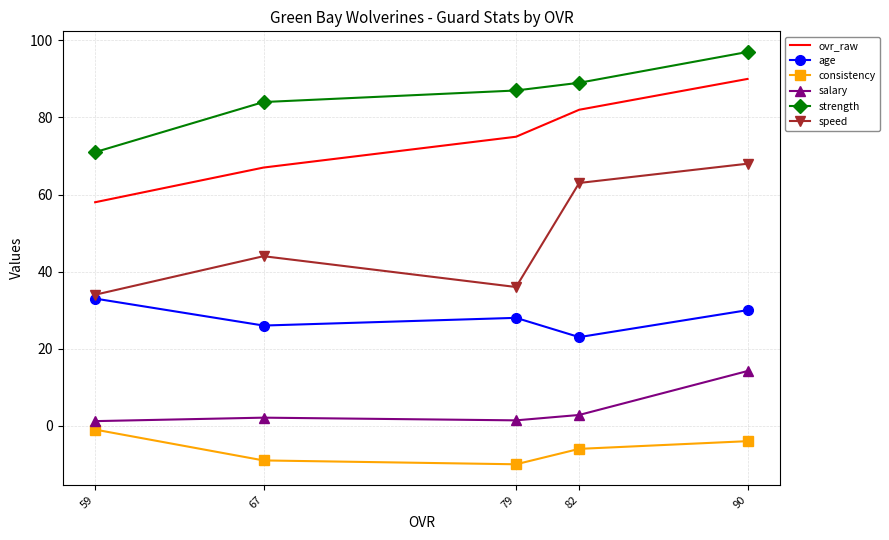

Rank the categories by consistency value from highest to lowest.

59, 90, 82, 67, 79